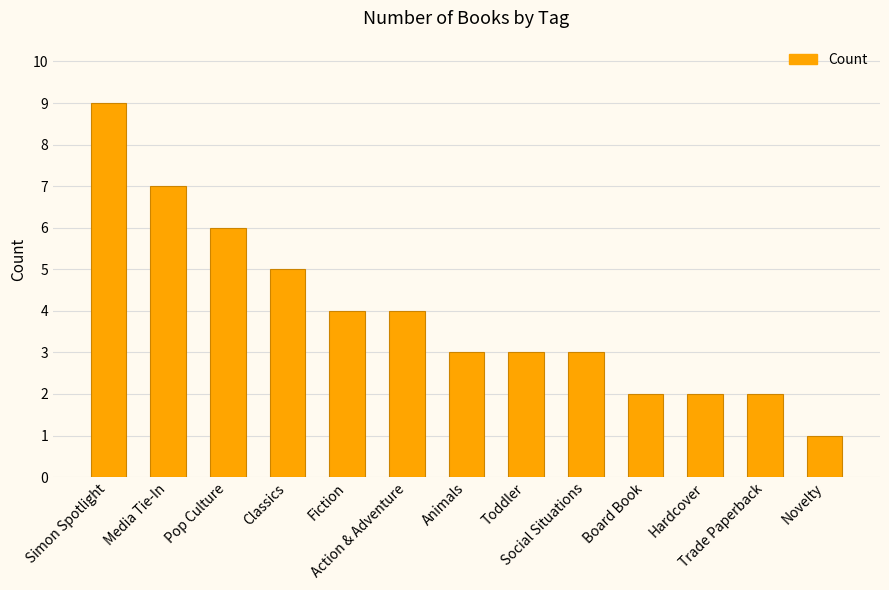

What is the label of the 5th bar from the left?

Fiction